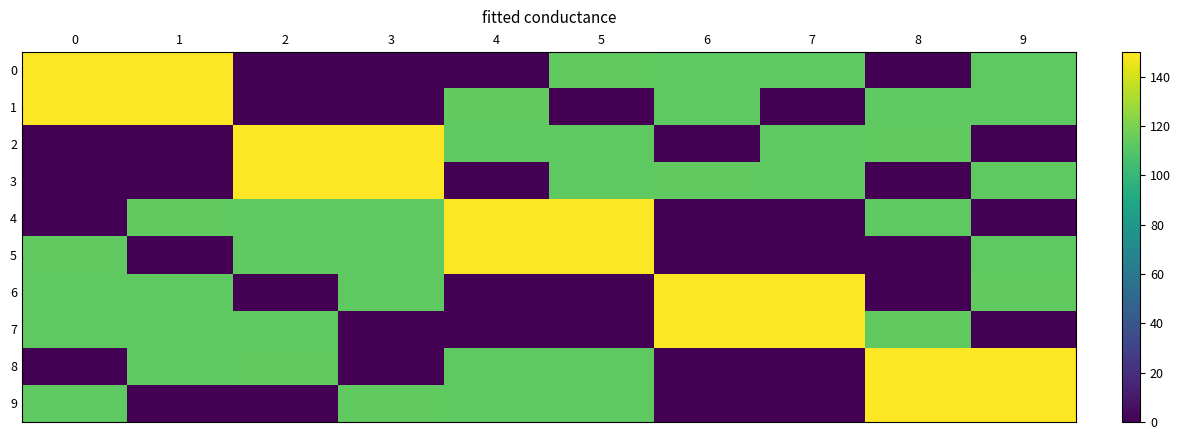

Reading left to right, what are all the values shown in this chart?

0: 0=150.0	1=149.9	2=0.0	3=0.4	4=0.4	5=113.2	6=112.9	7=112.9	8=0.4	9=112.9
1: 0=149.9	1=150.0	2=0.4	3=0.0	4=113.2	5=0.4	6=112.9	7=0.4	8=112.9	9=112.9
2: 0=0.0	1=0.4	2=149.9	3=150.0	4=112.9	5=112.9	6=0.4	7=112.9	8=113.2	9=0.4
3: 0=0.4	1=0.0	2=150.0	3=149.9	4=0.4	5=112.9	6=113.2	7=112.9	8=0.4	9=112.9
4: 0=0.4	1=113.2	2=112.9	3=112.9	4=150.0	5=149.9	6=0.0	7=0.4	8=112.9	9=0.4
5: 0=113.2	1=0.4	2=112.9	3=112.9	4=149.9	5=150.0	6=0.4	7=0.0	8=0.4	9=112.9
6: 0=112.9	1=112.9	2=0.4	3=112.9	4=0.0	5=0.4	6=150.0	7=149.9	8=0.4	9=113.2
7: 0=112.9	1=112.9	2=112.9	3=0.4	4=0.4	5=0.0	6=149.9	7=150.0	8=113.2	9=0.4
8: 0=0.4	1=112.9	2=113.2	3=0.4	4=112.9	5=112.9	6=0.0	7=0.4	8=150.0	9=149.9
9: 0=112.9	1=0.4	2=0.4	3=113.2	4=112.9	5=112.9	6=0.4	7=0.0	8=149.9	9=150.0